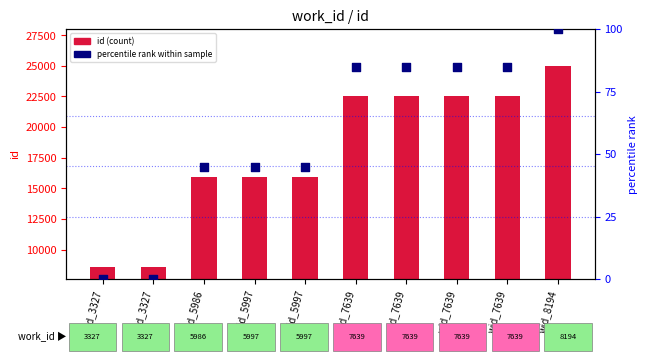

Which series has the largest total across all categories?

id